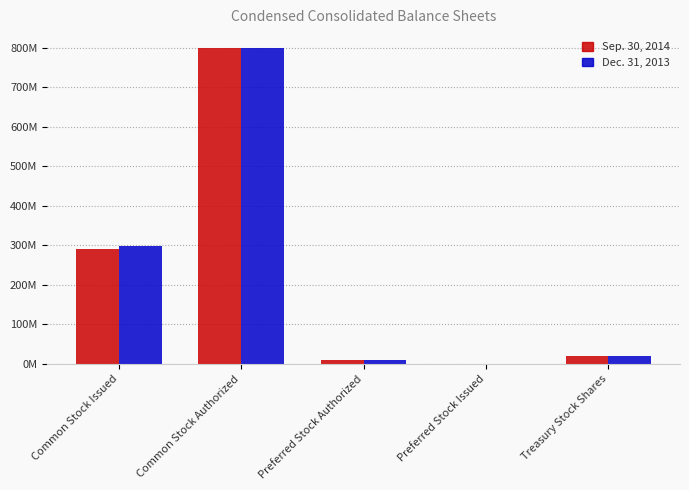

Does the chart contain stacked bars?

No